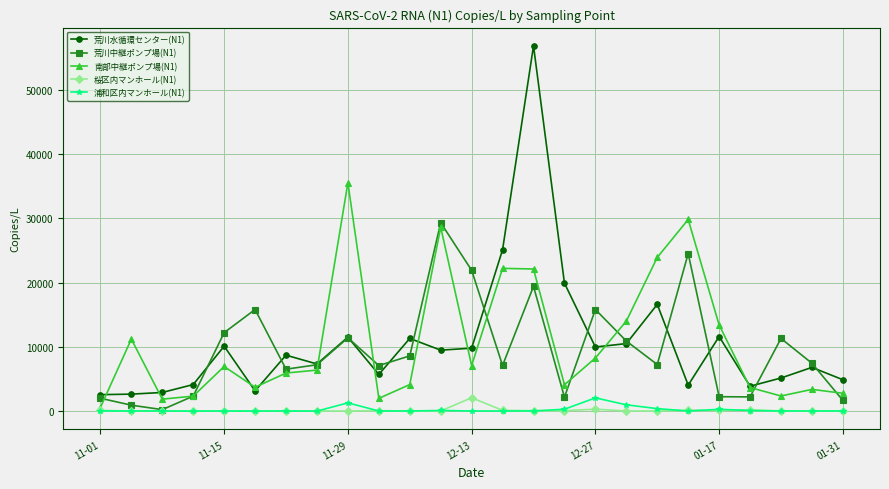

True or false: 桜区内マンホール(N1) and 荒川水循環センター(N1) cross at least once.

False